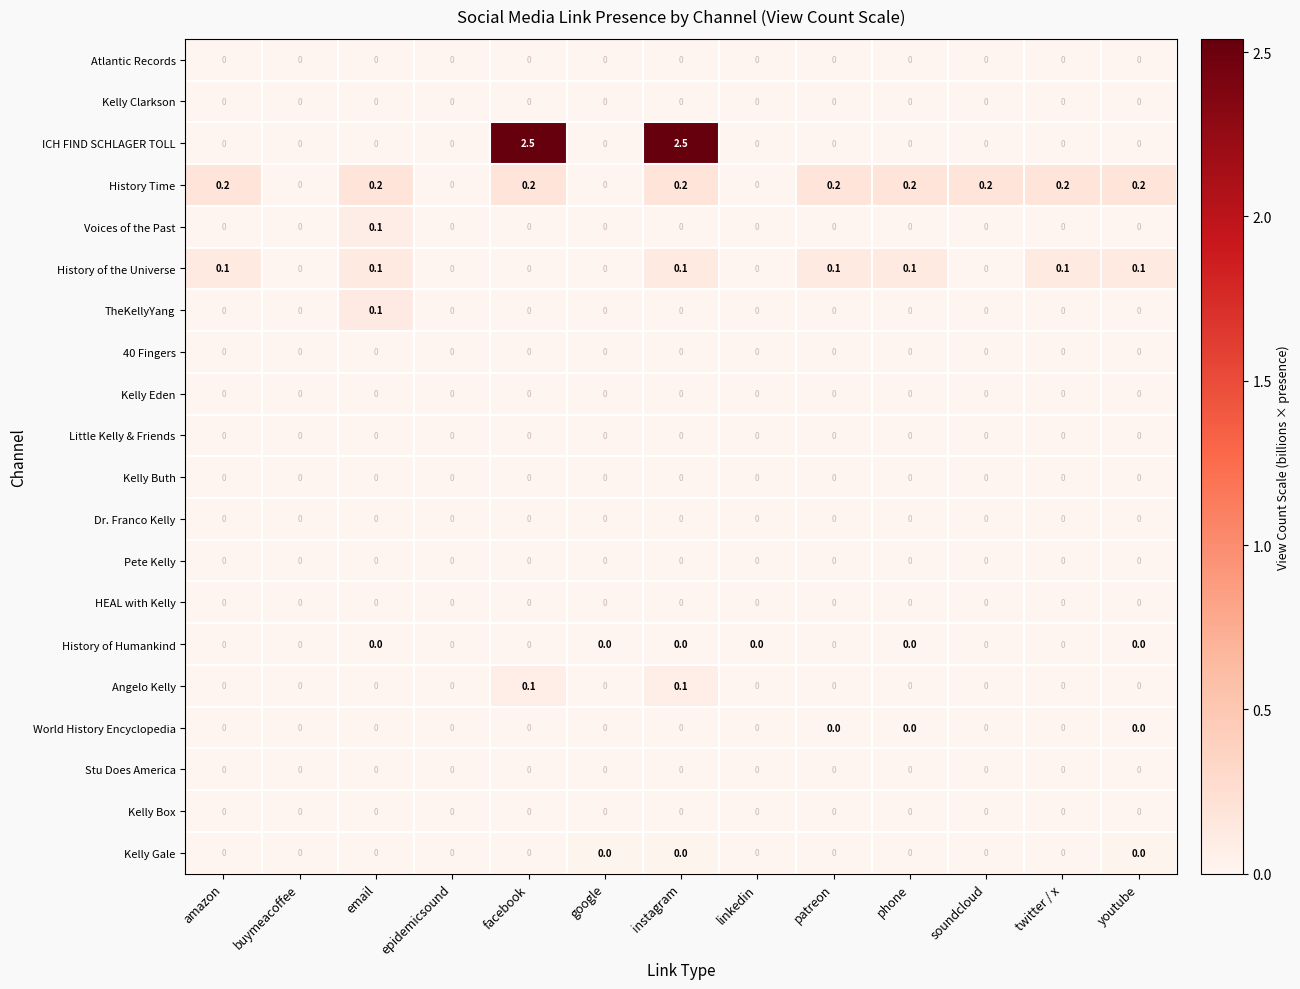

Which series has the largest range (max minus min)?

ICH FIND SCHLAGER TOLL